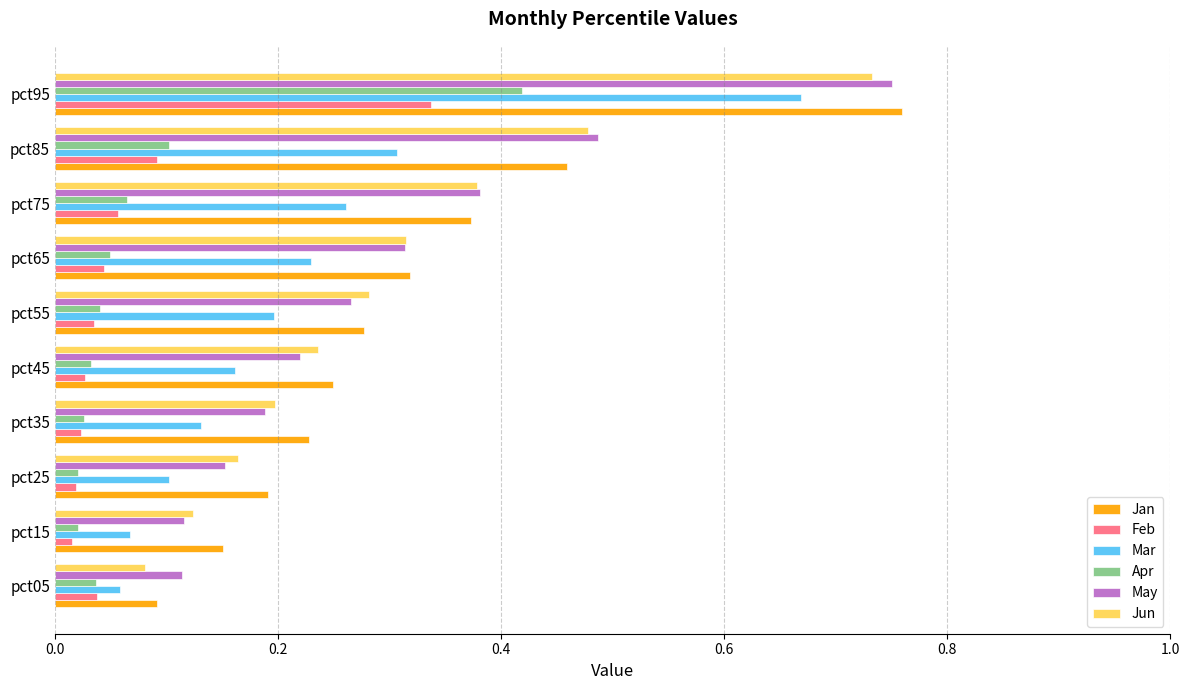

Is the value of May at pct55 greater than the value of Mar at pct35?

Yes